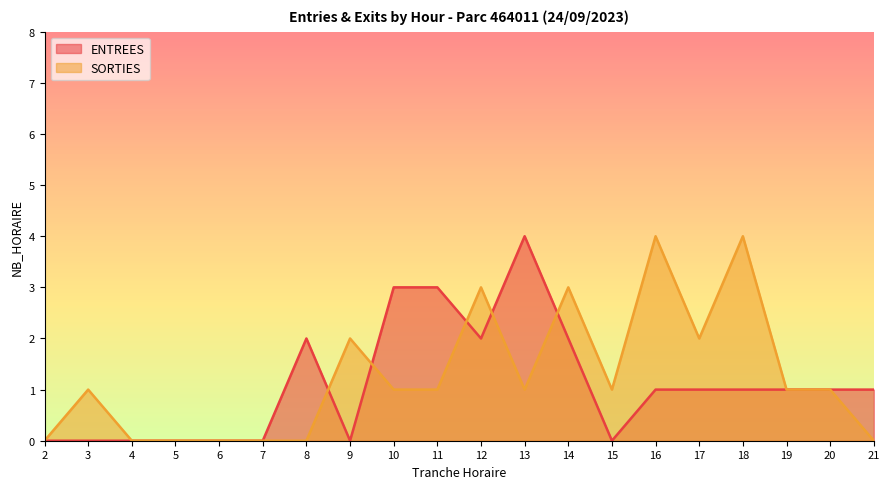

What is the difference between the maximum and minimum values in the ENTREES series?

4